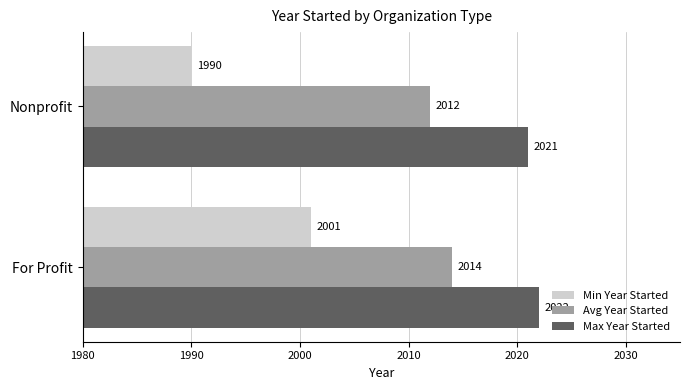

What is the sum of the Avg Year Started values at Nonprofit and For Profit?

4026